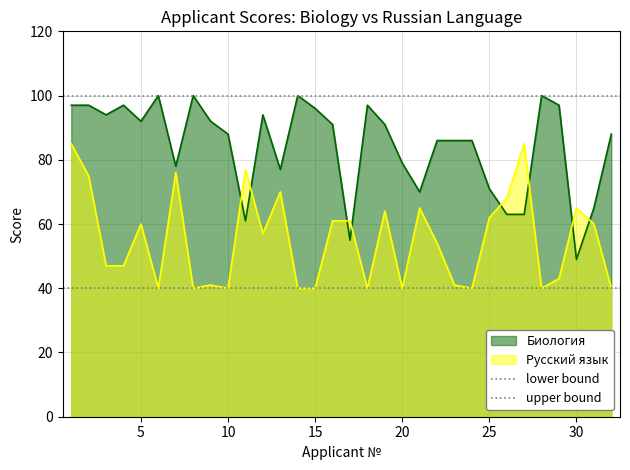

What is the minimum value for Биология?

49